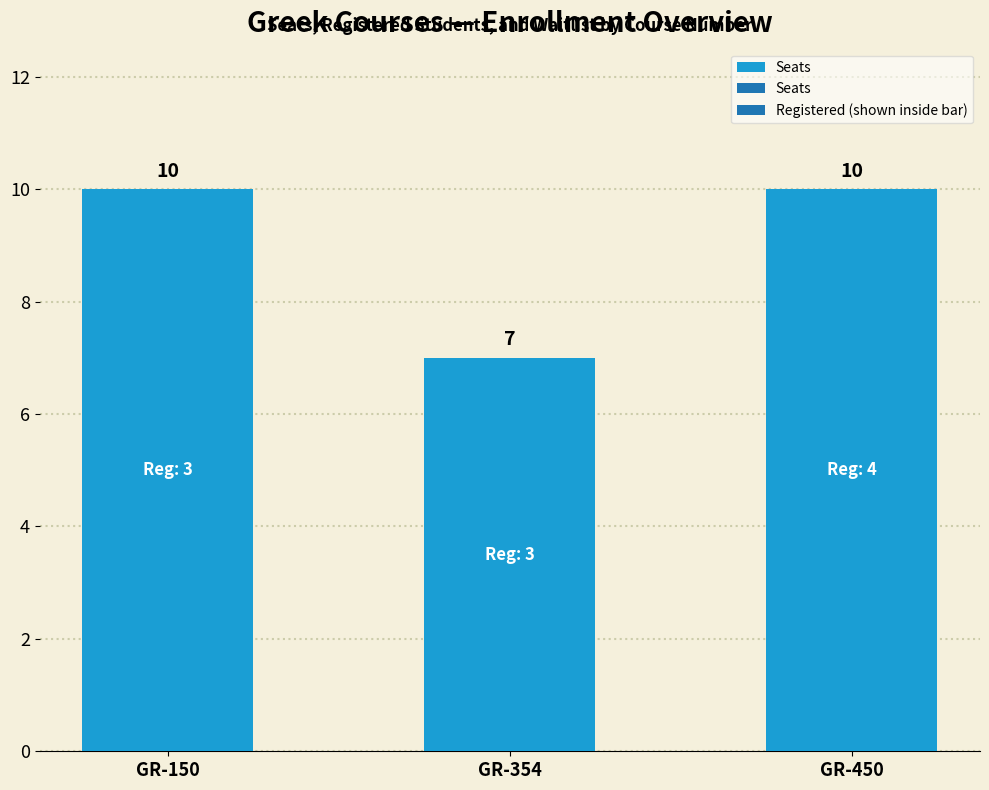

What is the change in value from GR-354 to GR-450?

+3